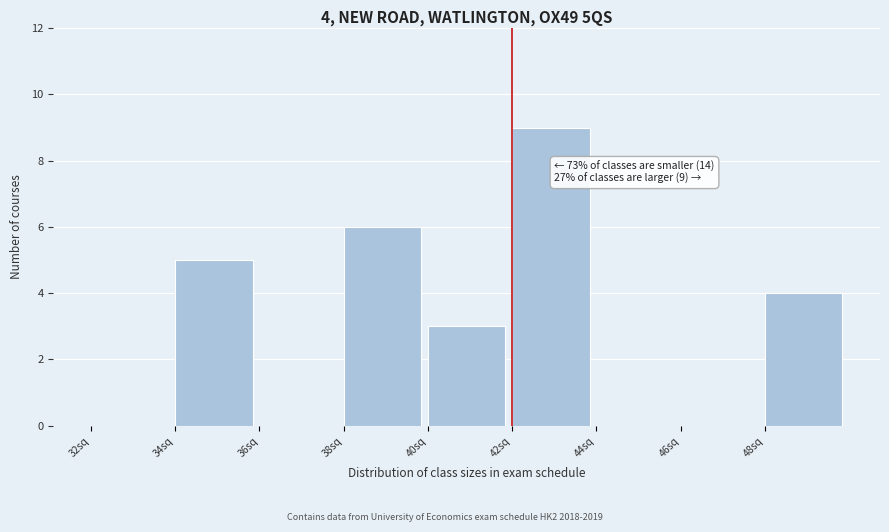

Over which range of the x-axis is the bar tallest?

42 to 44